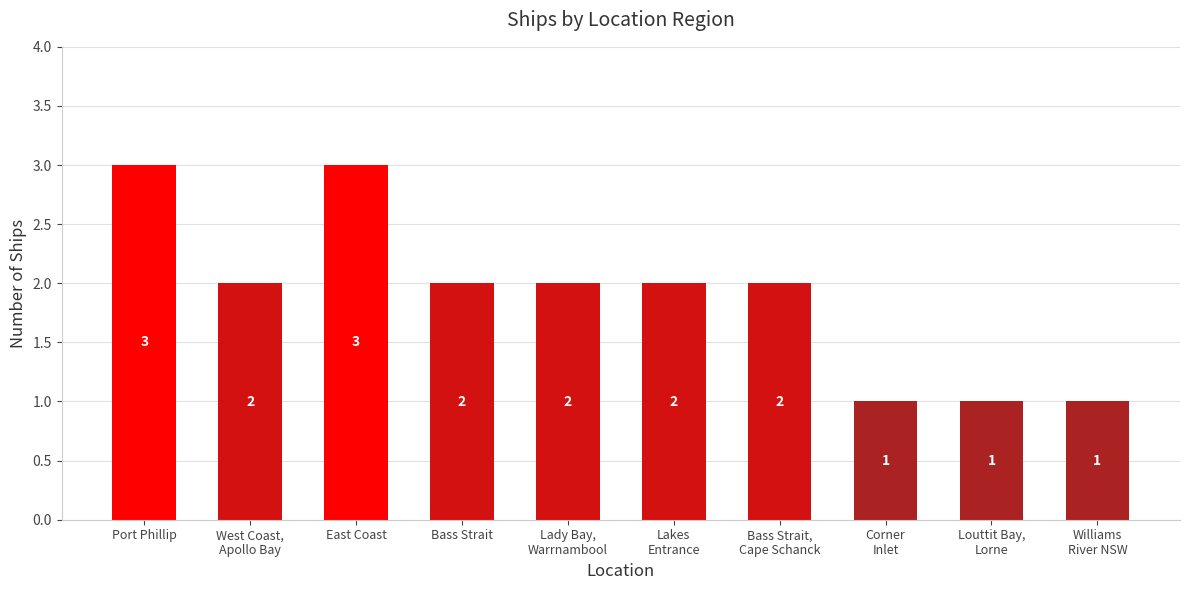

How many bars are there in total?

10